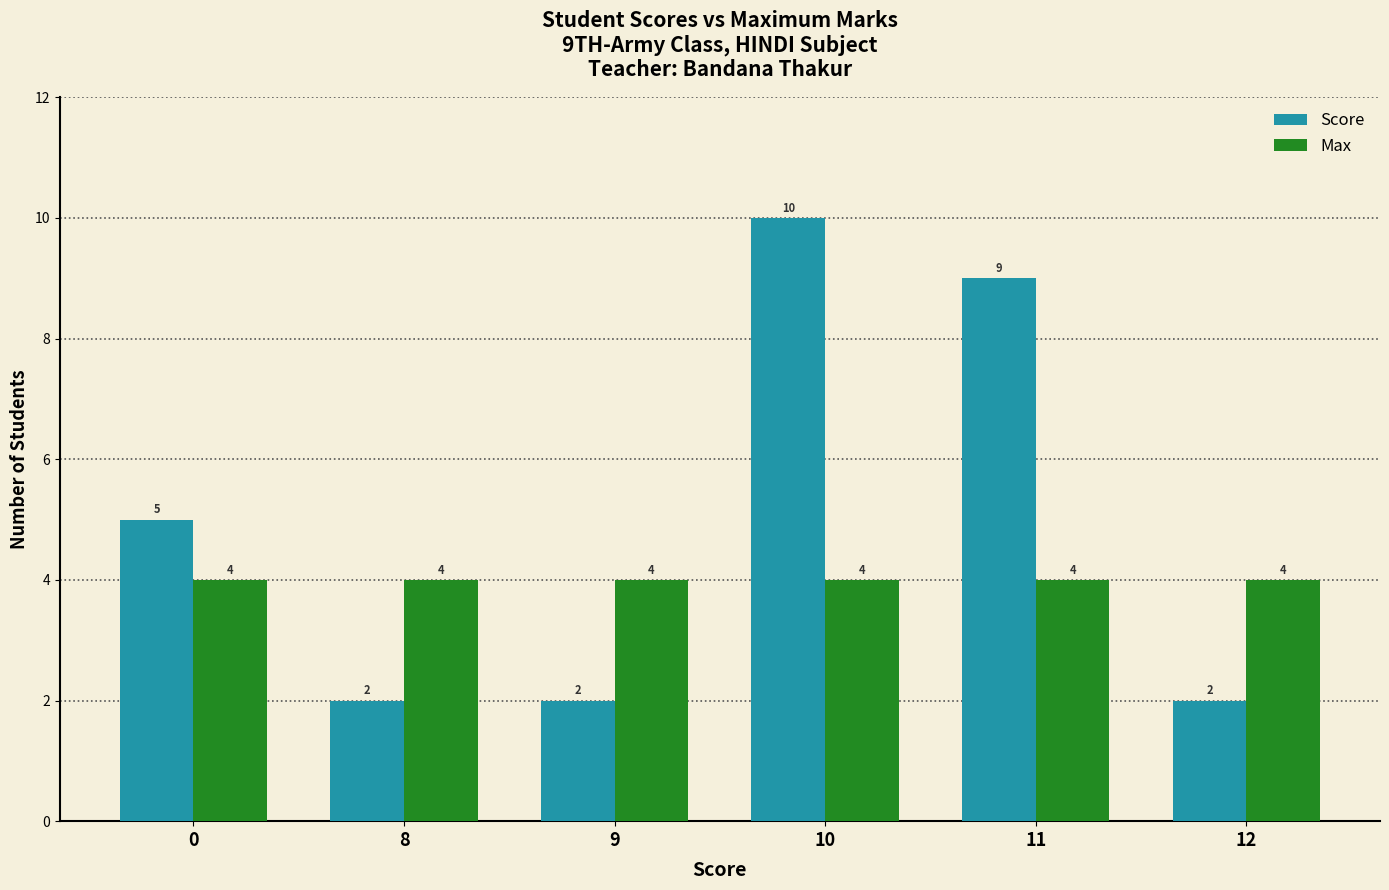

What is the greatest value displayed?

10